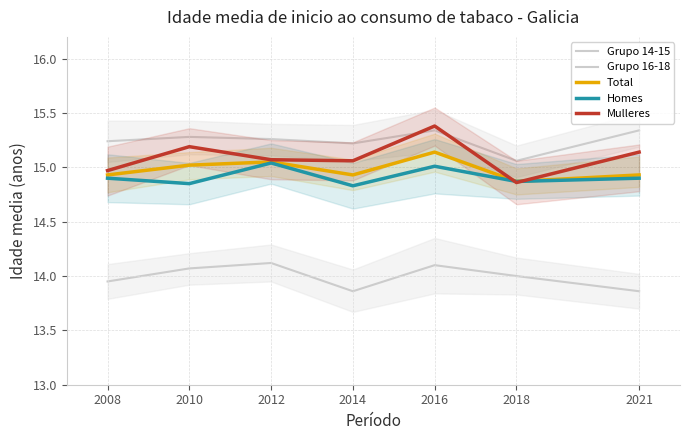

Is this an area chart (filled region under the line)?

No